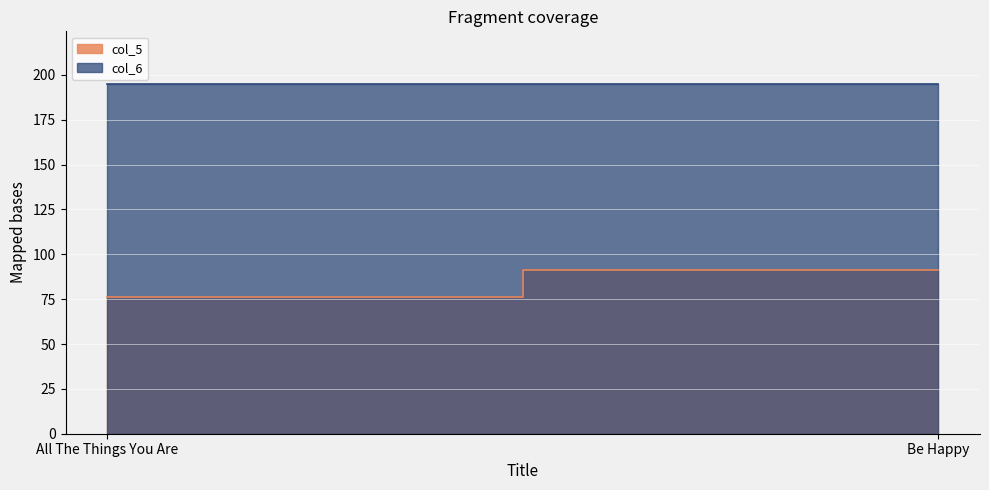

How many values in the col_5 series are below 91?

1